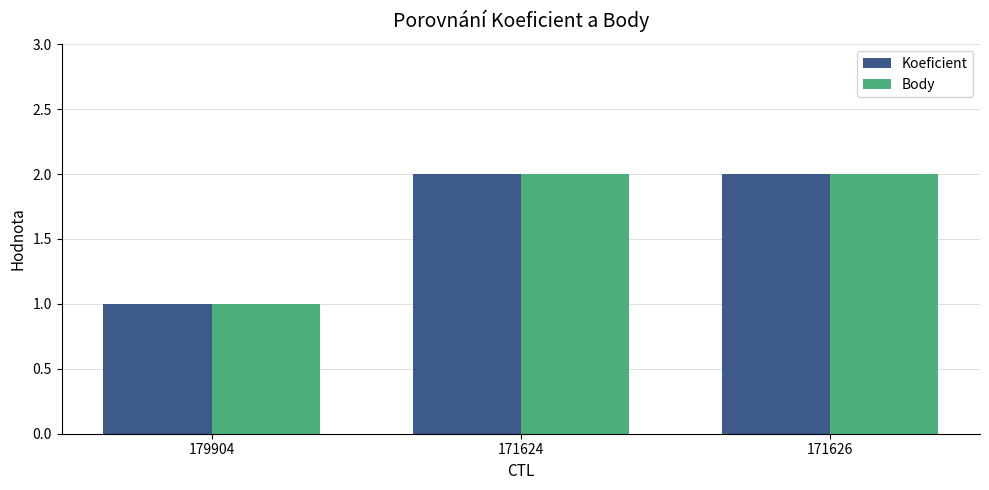

What is the label of the 3rd bar from the right?

179904